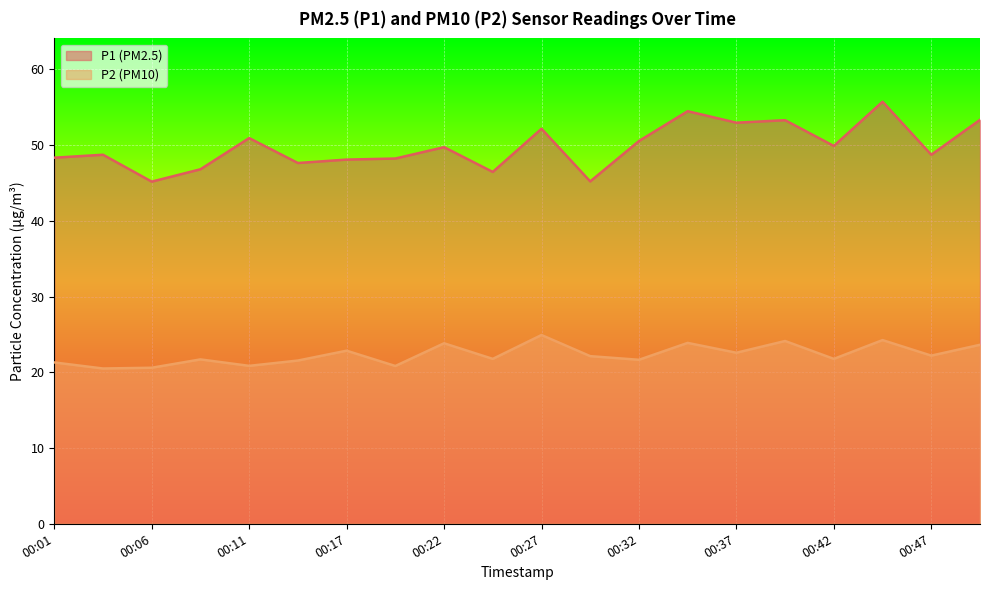

Reading left to right, transcribe all the data shown in this chart.

P1: 00:01=48.3	00:04=48.7	00:06=45.2	00:09=46.8	00:11=50.9	00:14=47.6	00:17=48.1	00:19=48.2	00:22=49.7	00:24=46.5	00:27=52.1	00:29=45.2	00:32=50.5	00:34=54.5	00:37=53.0	00:39=53.3	00:42=49.9	00:44=55.7	00:47=48.7	00:49=53.3
P2: 00:01=21.3	00:04=20.5	00:06=20.6	00:09=21.7	00:11=20.9	00:14=21.6	00:17=22.9	00:19=20.8	00:22=23.8	00:24=21.8	00:27=24.9	00:29=22.1	00:32=21.6	00:34=23.9	00:37=22.6	00:39=24.1	00:42=21.8	00:44=24.2	00:47=22.2	00:49=23.6